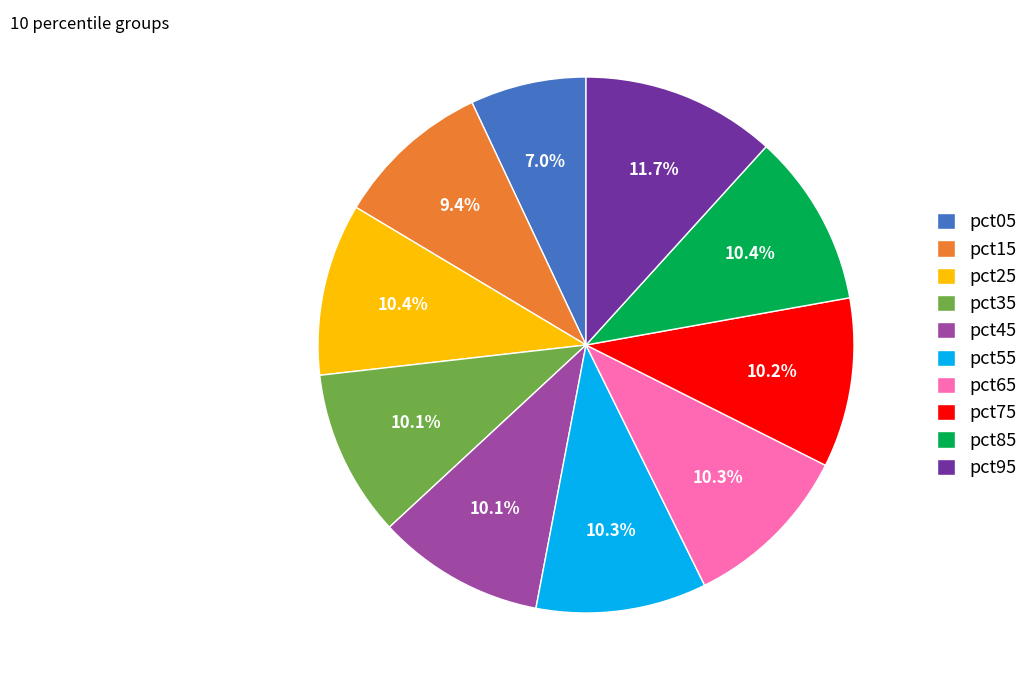

Which category has the smallest portion of the pie?

pct05